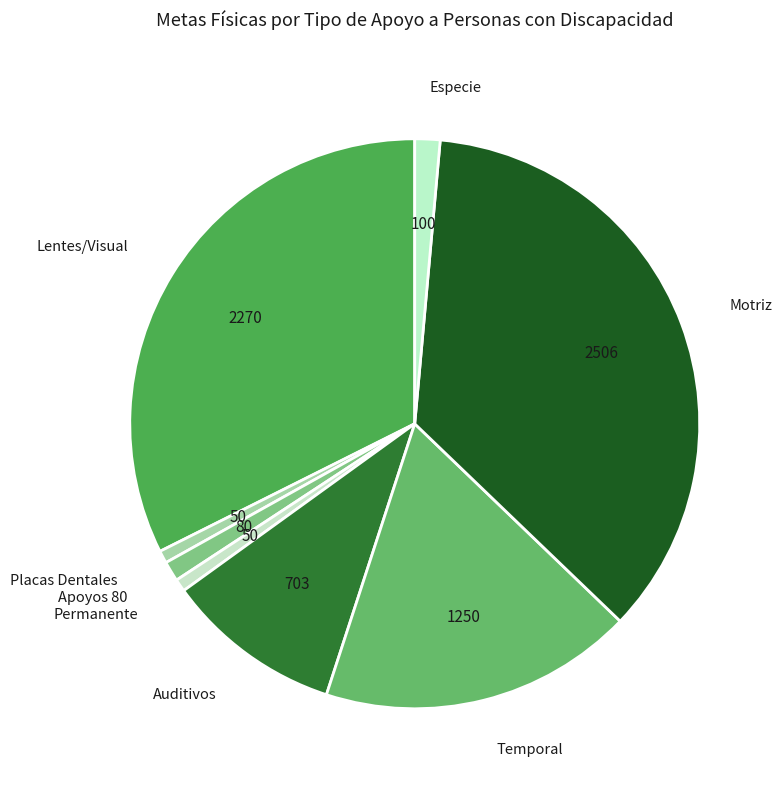

Does any single category account for the majority?

No